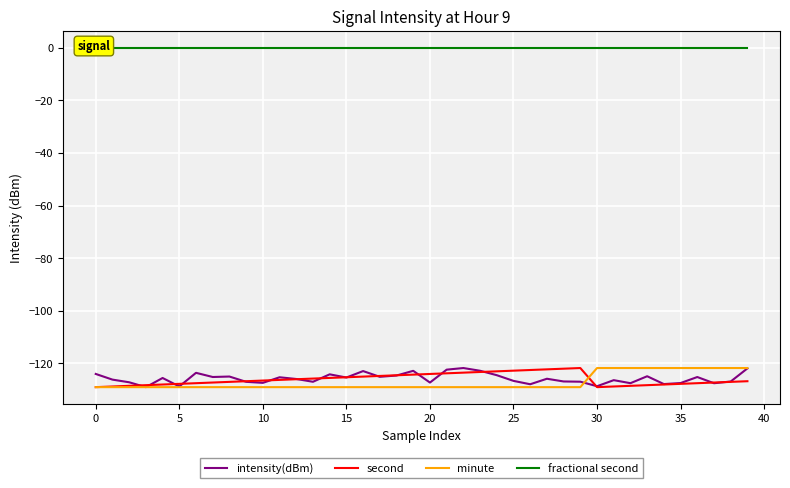

What is the value of the minute point at the 11th from the left?

-129.0